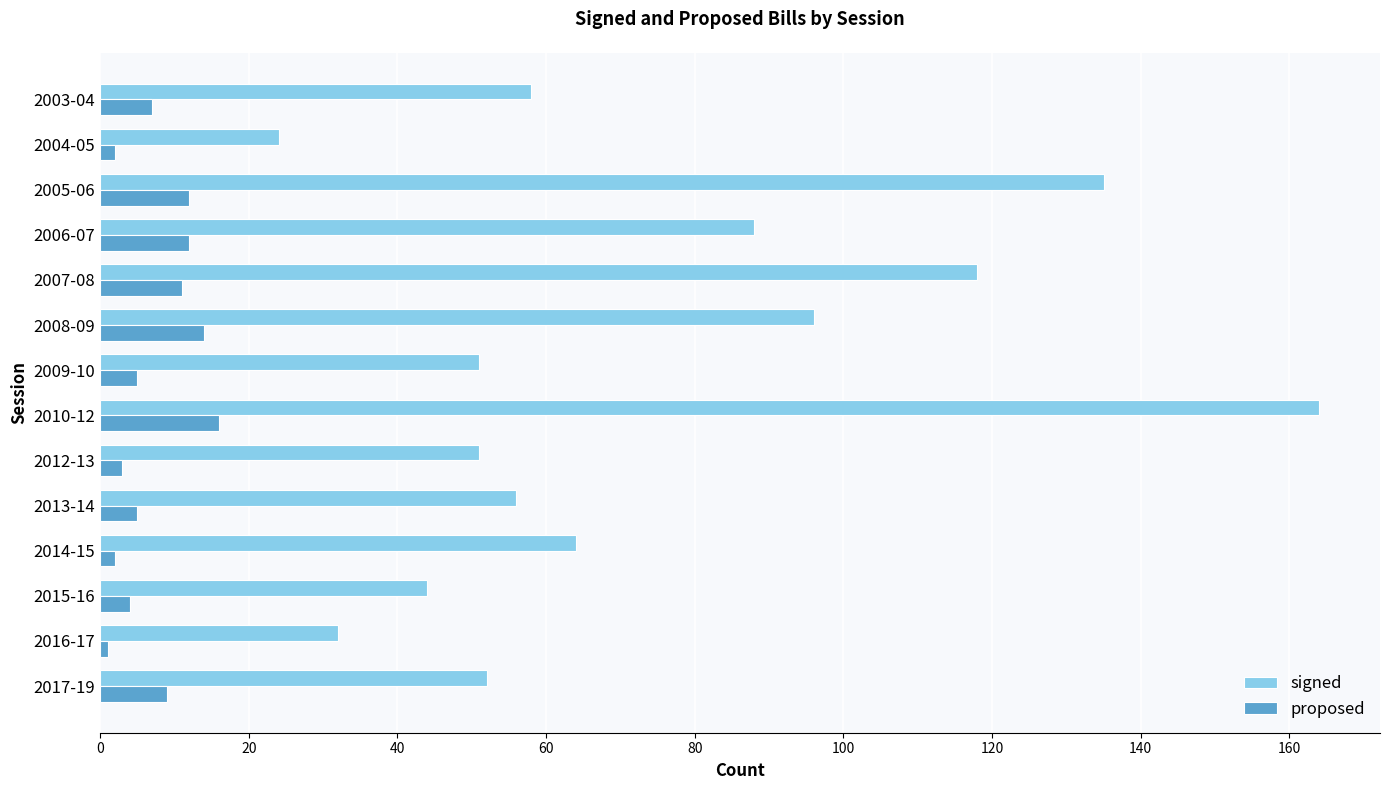

Which series has the largest total across all categories?

signed